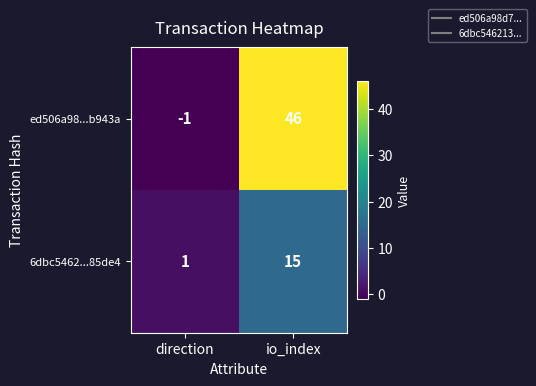

Where is 6dbc5462...85de4 nearest to the value 8?

direction